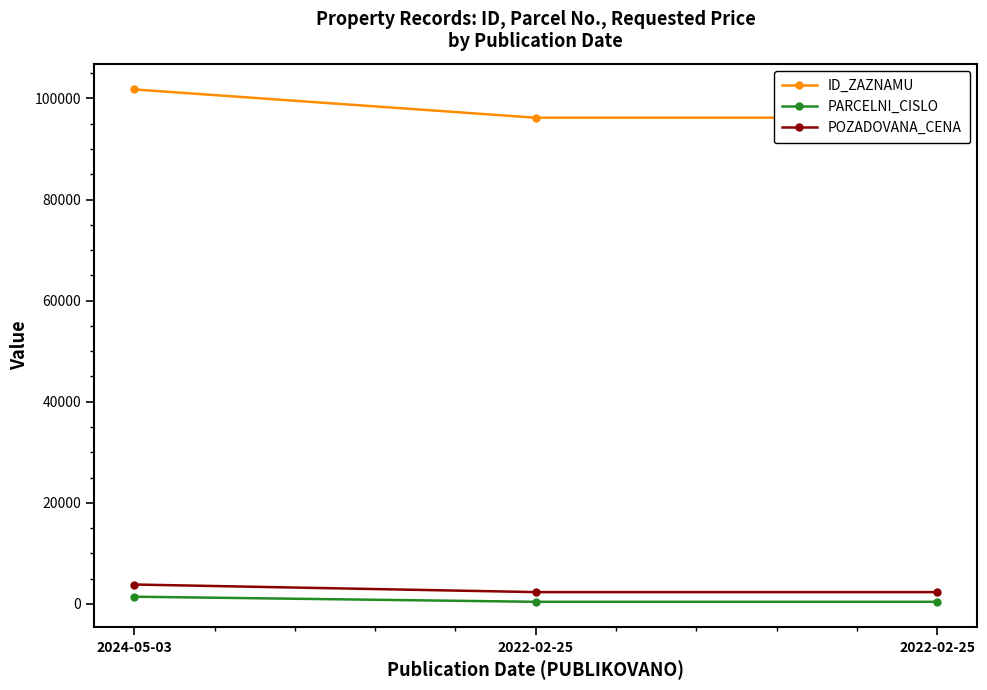

What are all the series names shown in the legend?

ID_ZAZNAMU, PARCELNI_CISLO, POZADOVANA_CENA